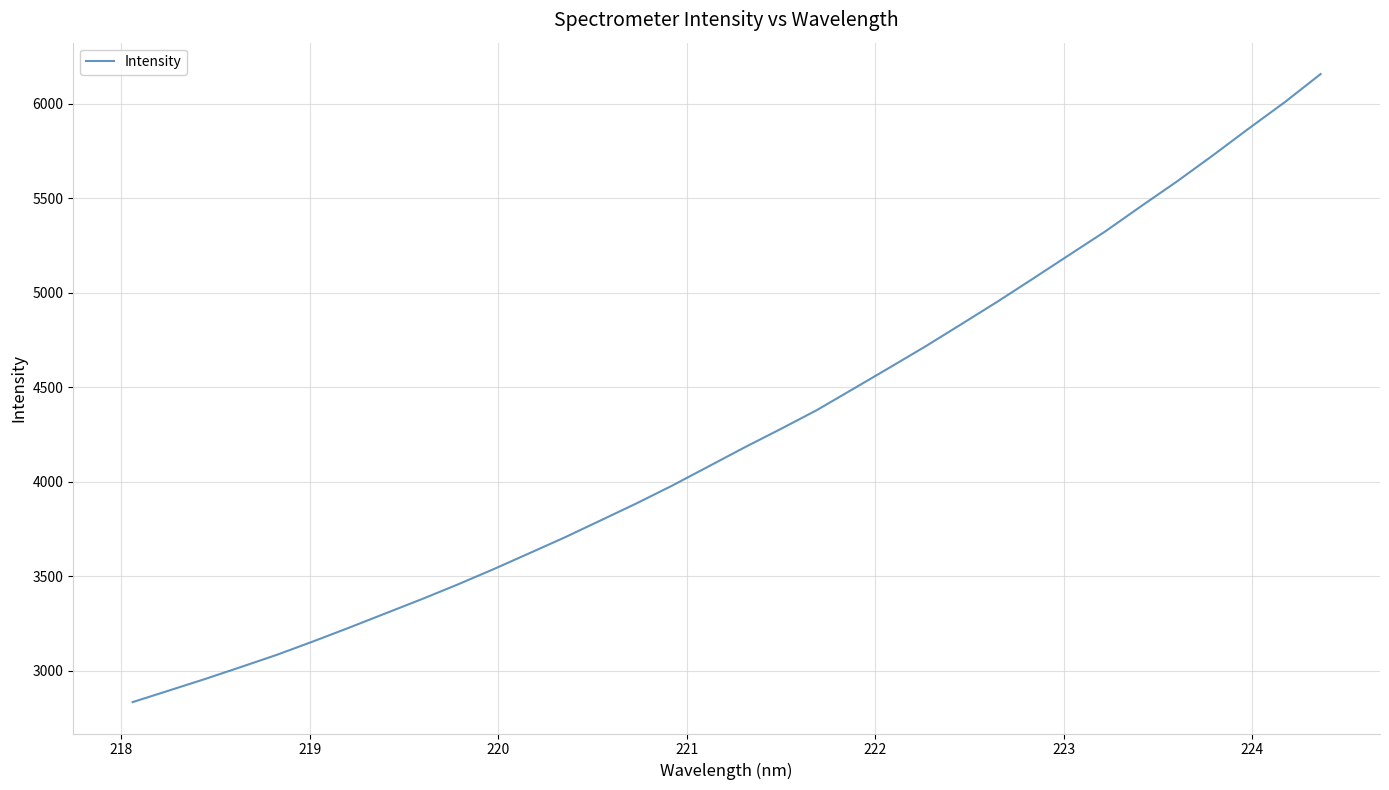

What is the greatest value displayed?

6156.9